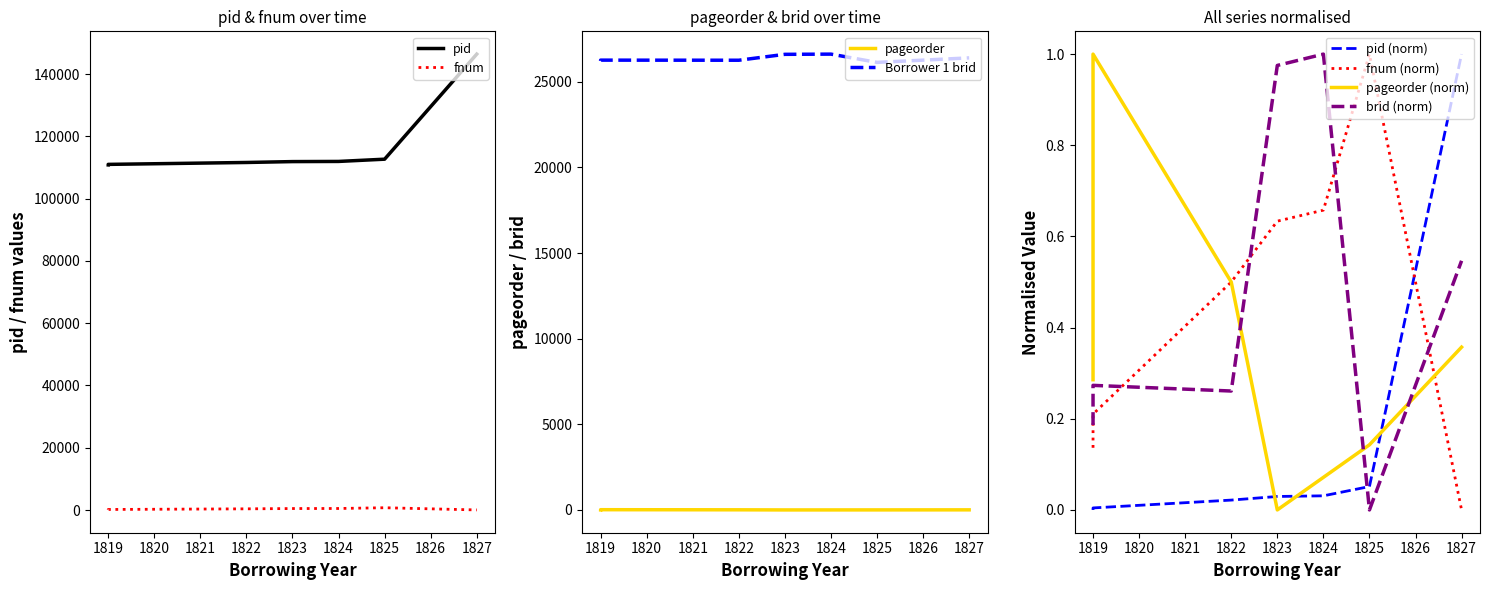

The pageorder series shows 0.6 at 1823. True or false?

False